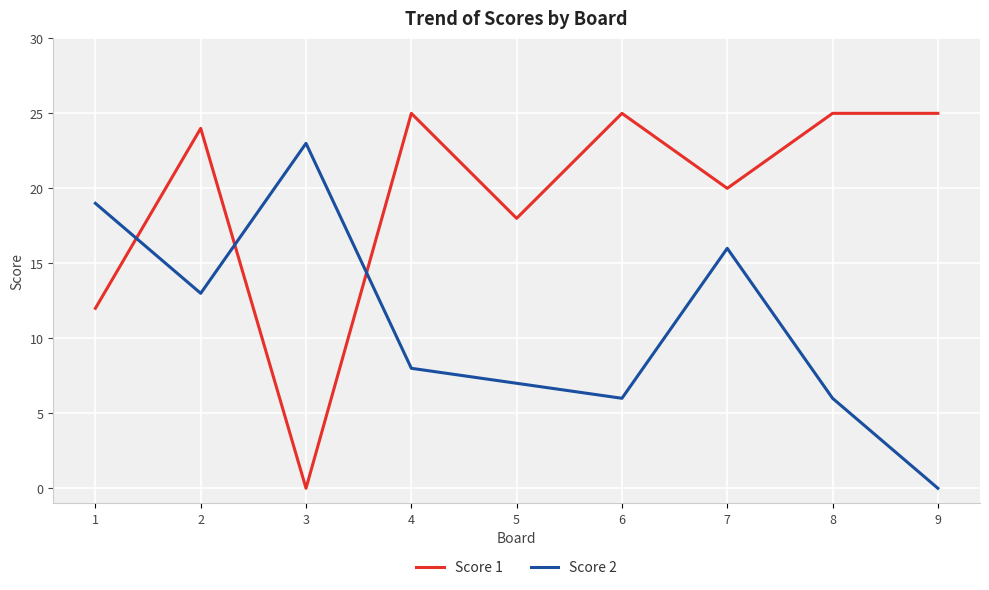

What is the average value of the Score 2 series?

11